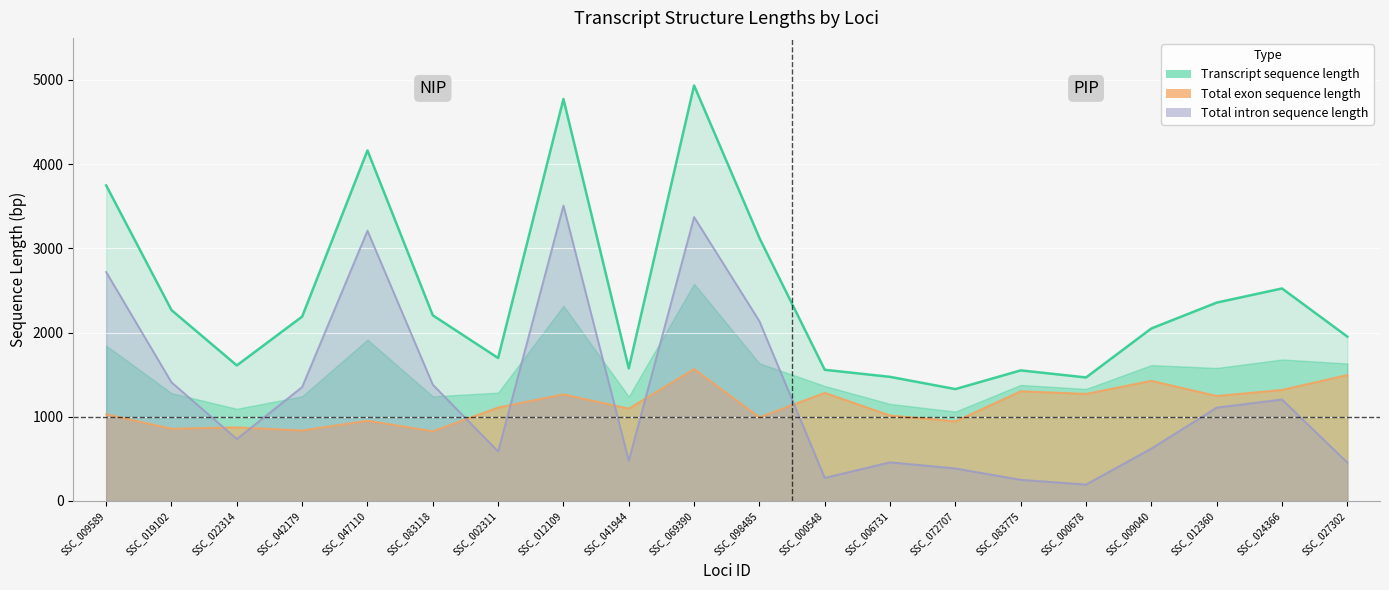

List the series in order of their peak value, highest first.

Transcript sequence length, Total intron sequence length, Total exon sequence length